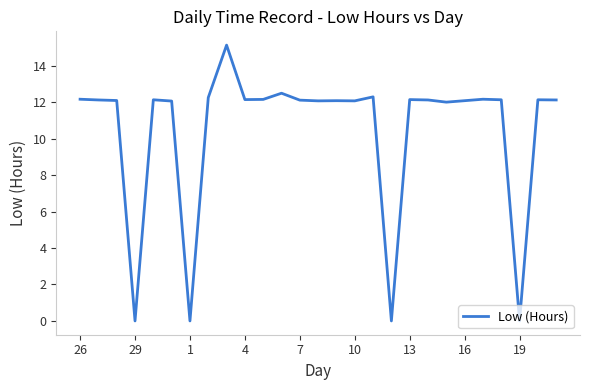

What is the greatest value displayed?

15.1